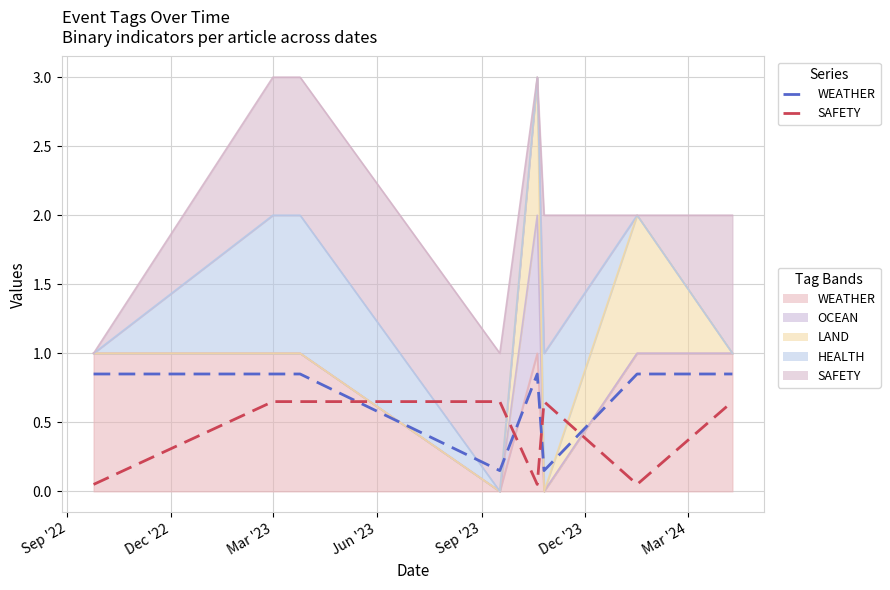

True or false: WEATHER (line) and SAFETY (line) cross at least once.

True